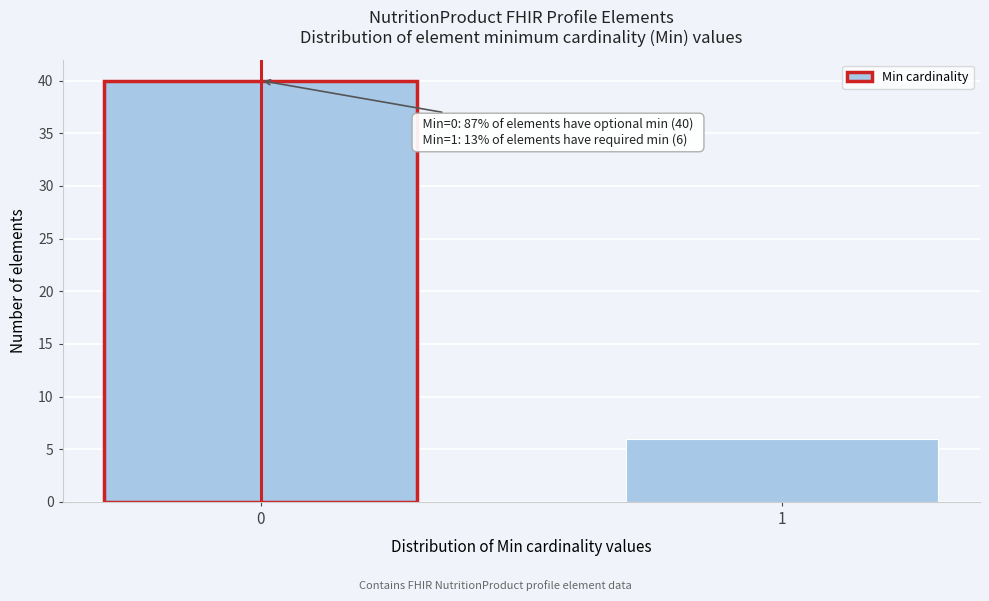

Reading left to right, list all the values displayed in this chart.

40	6